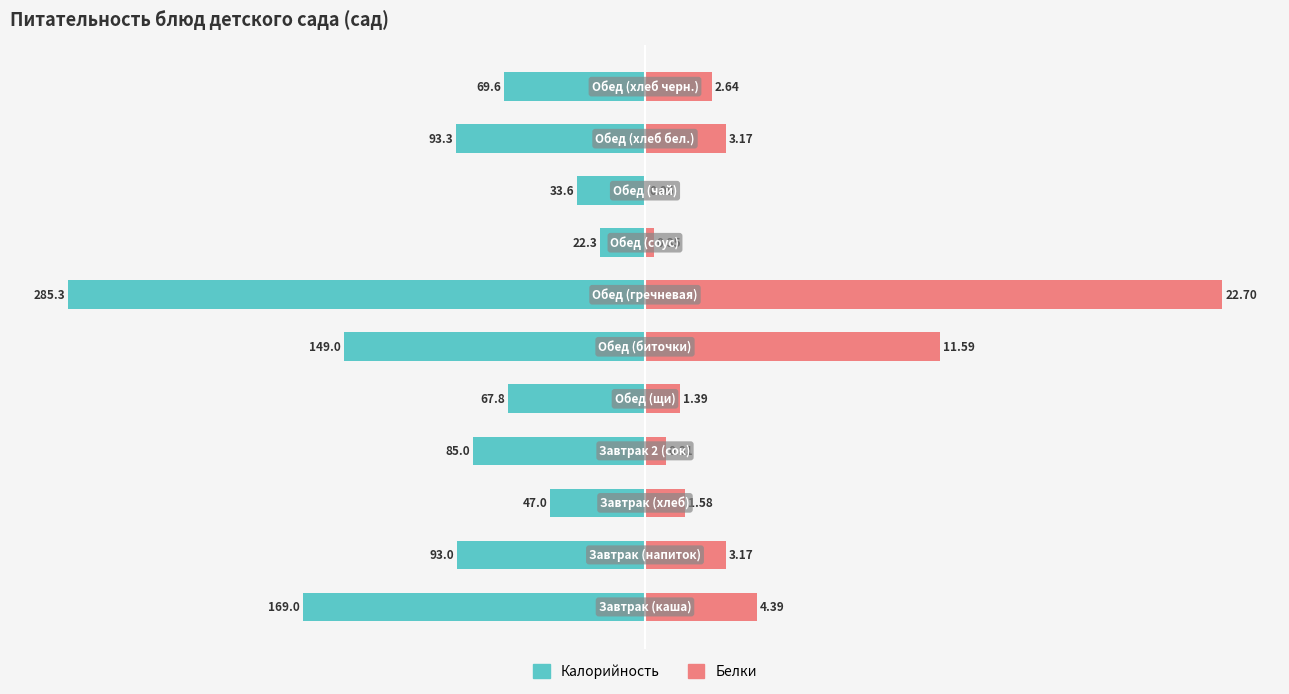

Between 2 and 7, which series saw the biggest shift?

Калорийность